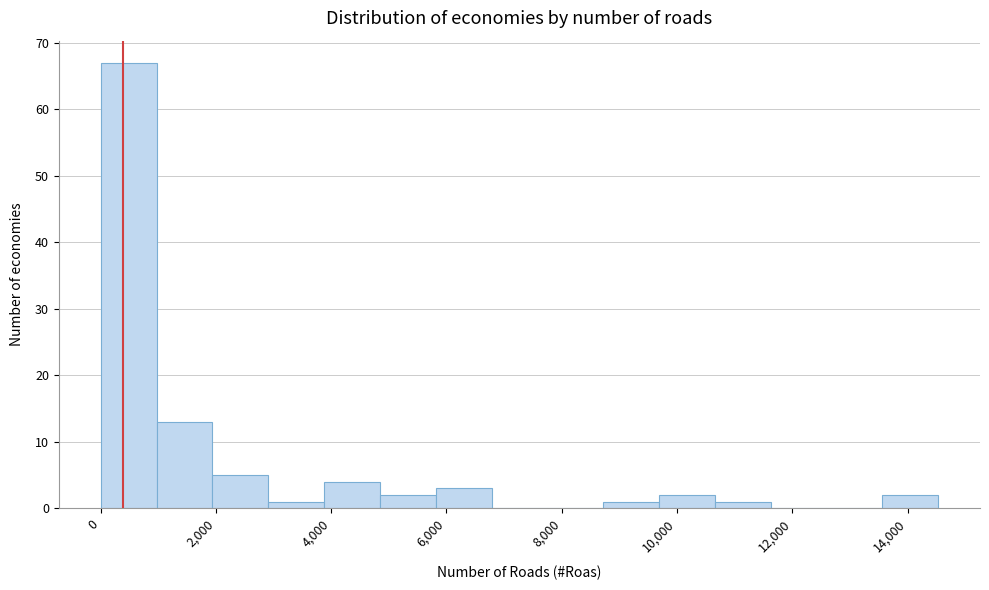

Reading left to right, list every bar in this chart as the range it spans on the x-axis followed by its height. Neither the bar edges nor the heights are printed on the chart, so give them approximately, as read against the axes.

0 to 1000: 67
1000 to 2000: 13
2000 to 3000: 5
3000 to 3800: 1
3800 to 4800: 4
4800 to 5800: 2
5800 to 6800: 3
6800 to 7800: 0
7800 to 8800: 0
8800 to 9600: 1
9600 to 10600: 2
10600 to 11600: 1
11600 to 12600: 0
12600 to 13600: 0
13600 to 14600: 2